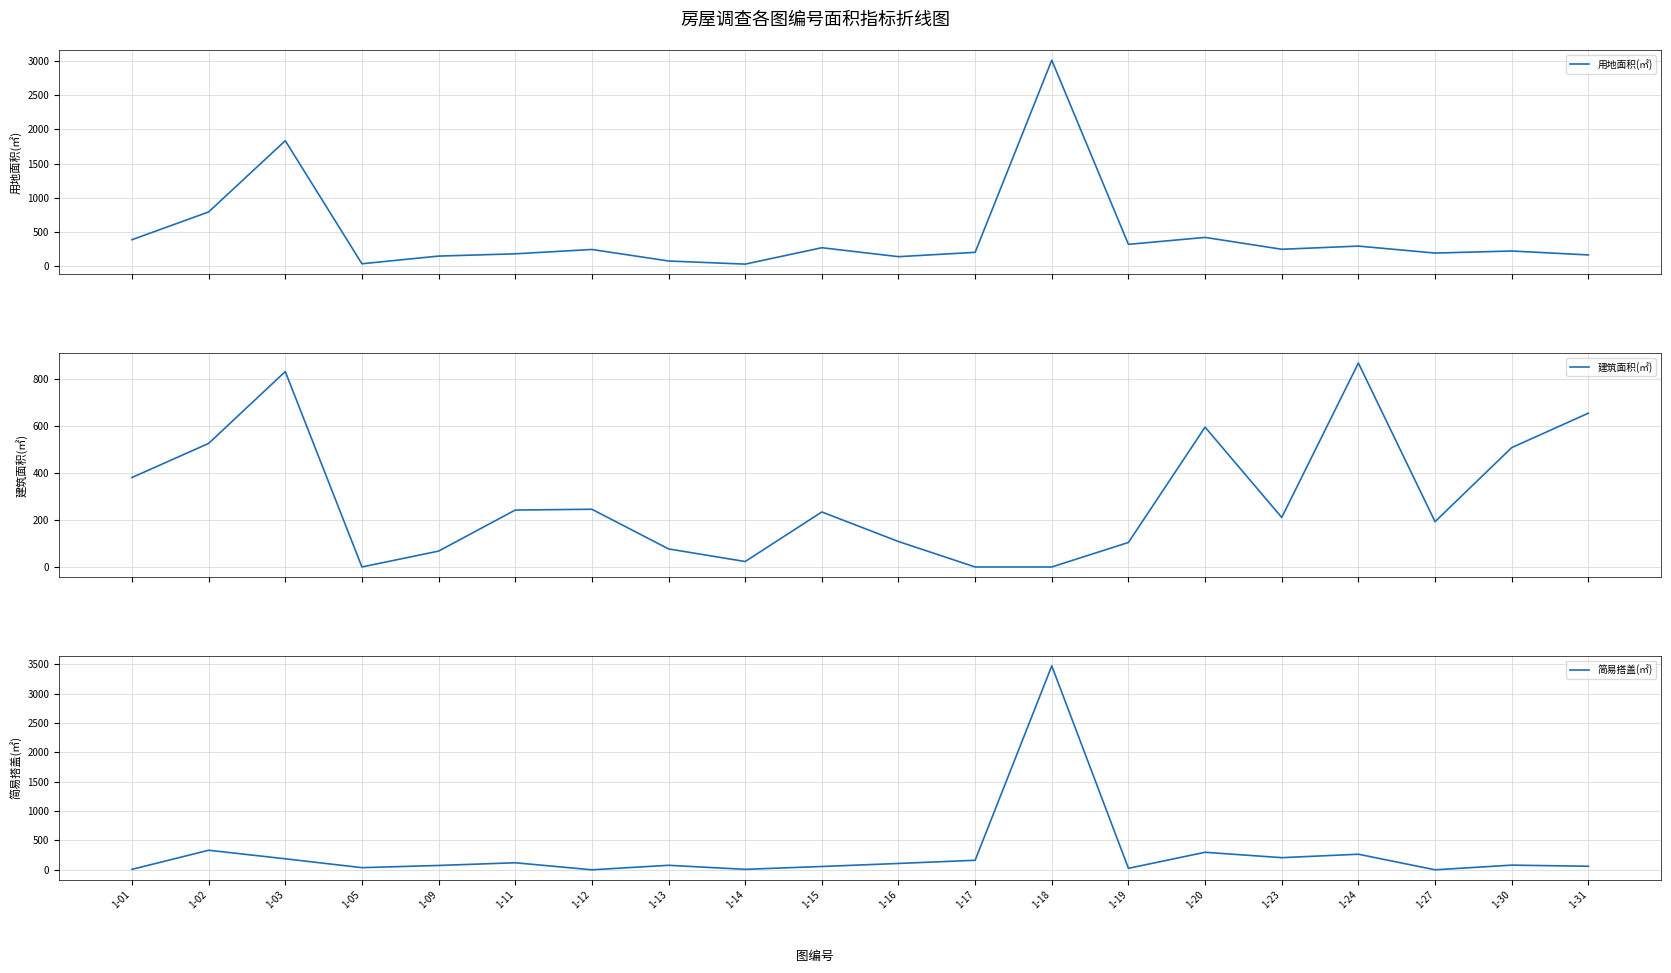

Which series has the largest total across all categories?

用地面积(㎡)